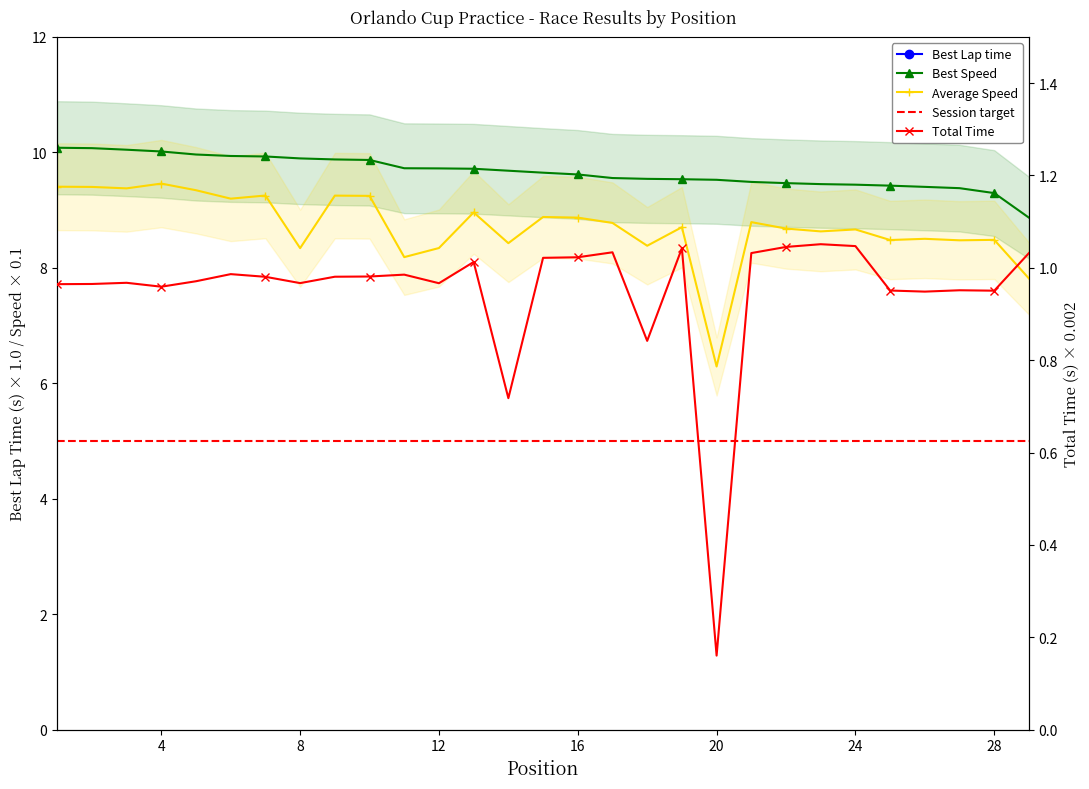

Which series changed the most between 8 and 16?

Best Lap time